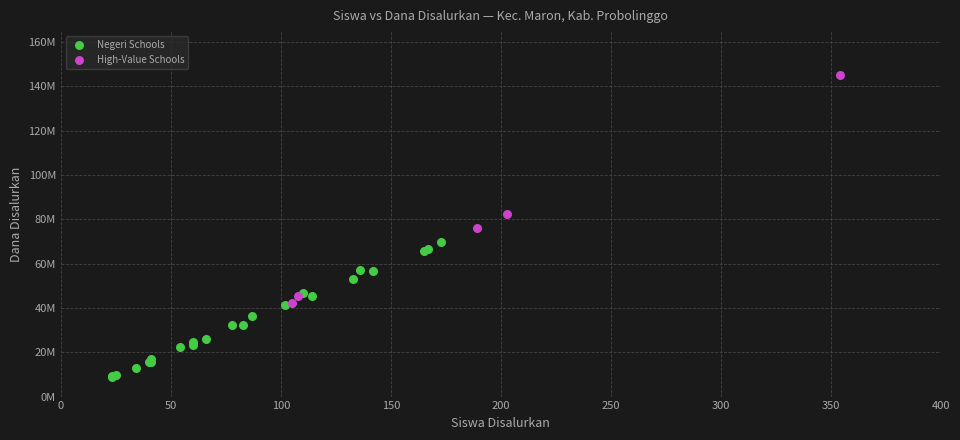

Which series reaches the minimum Y coordinate?

Negeri Schools